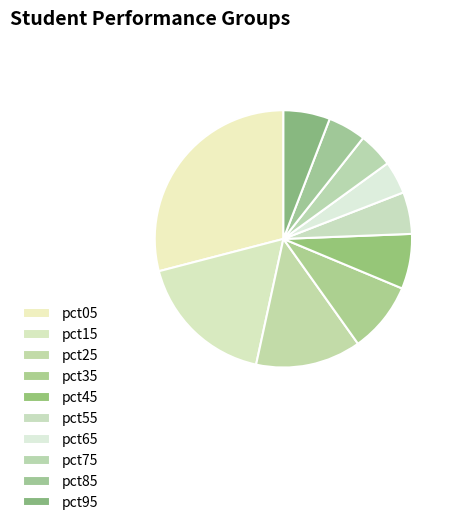

Rank the categories by value from highest to lowest.

pct05, pct15, pct25, pct35, pct45, pct95, pct55, pct85, pct75, pct65